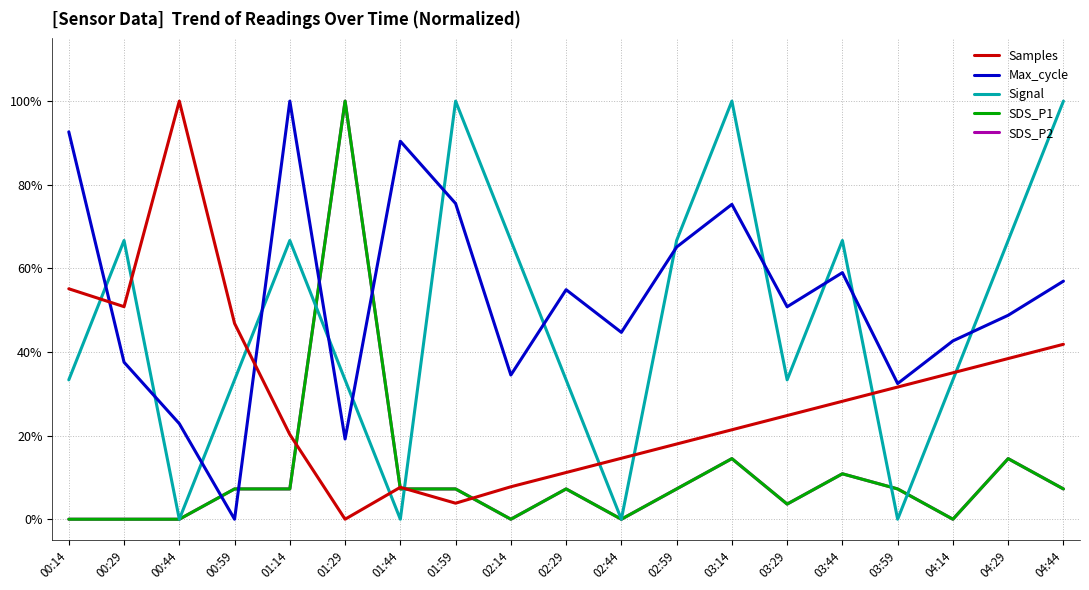

What is the label of the 9th point from the right?

02:44